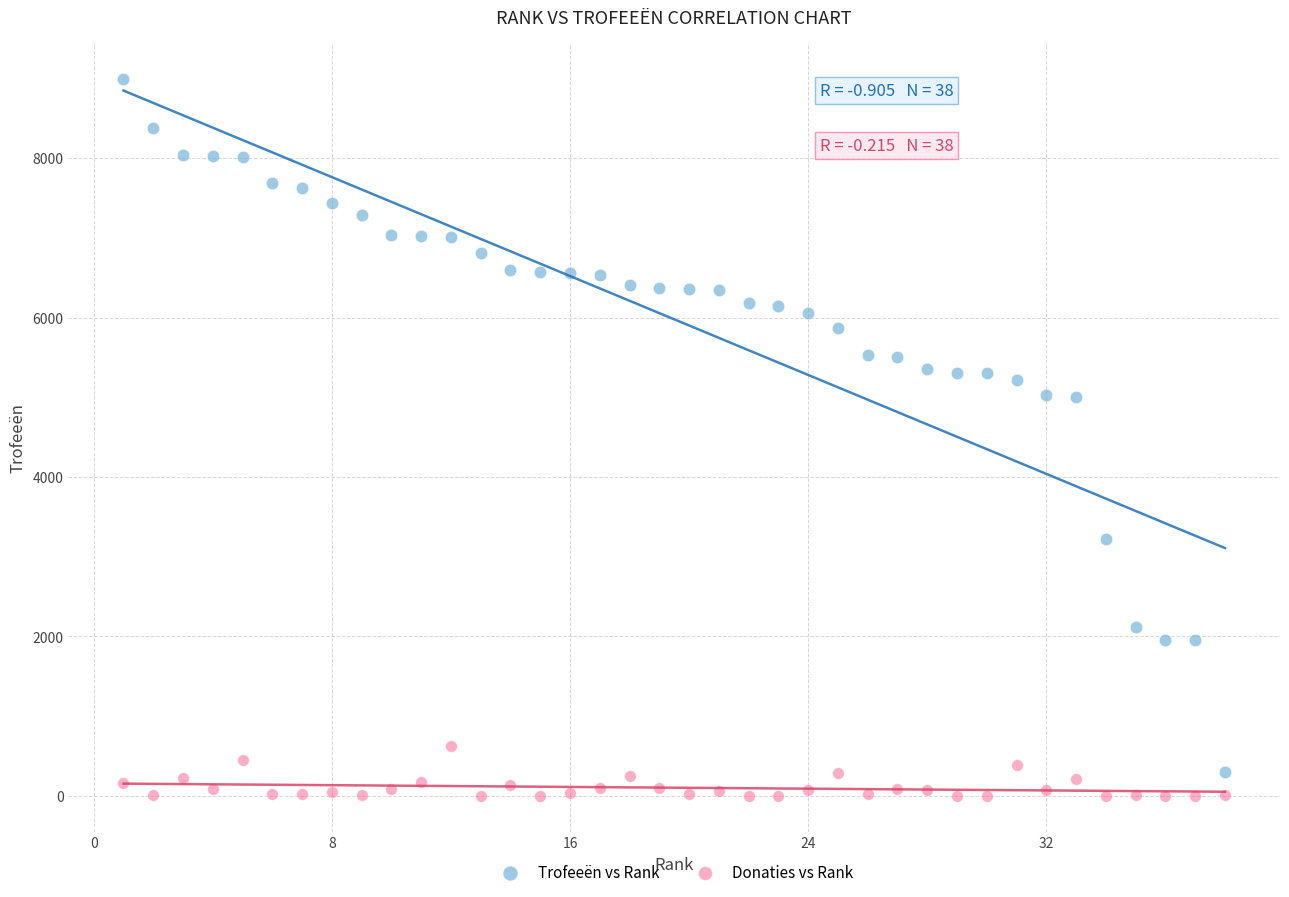

Across all data points, what is the range of Y values (max minus min)?

9000